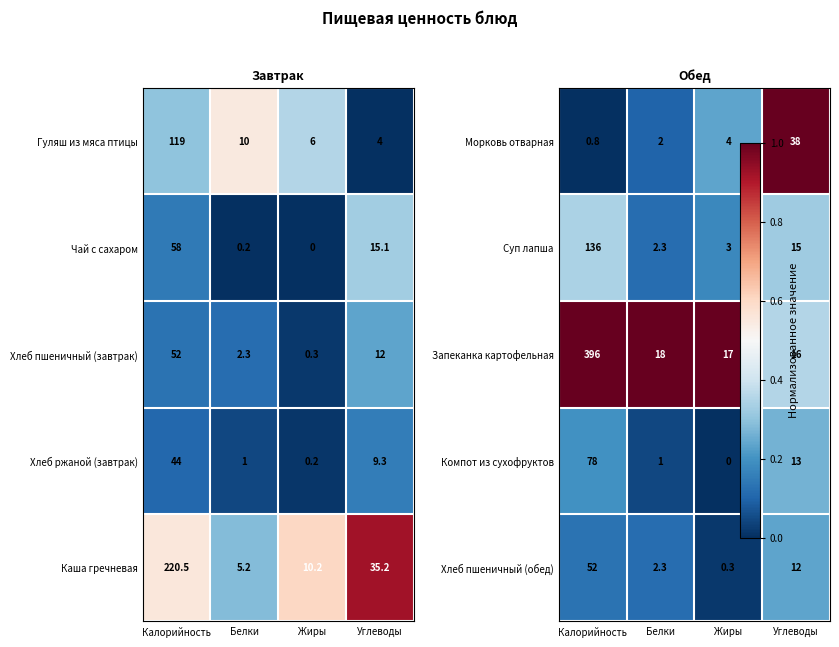

The value of Хлеб пшеничный (завтрак) at Белки is 2.3. True or false?

True